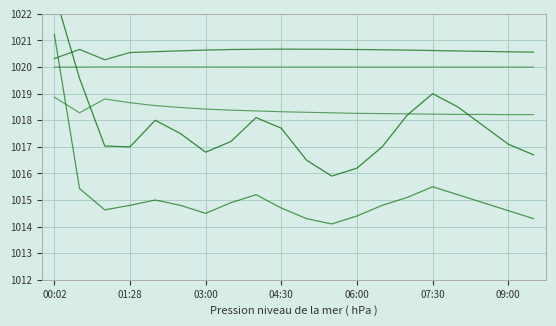

True or false: SDS_P2 and BME280_pressure intersect in this chart.

False